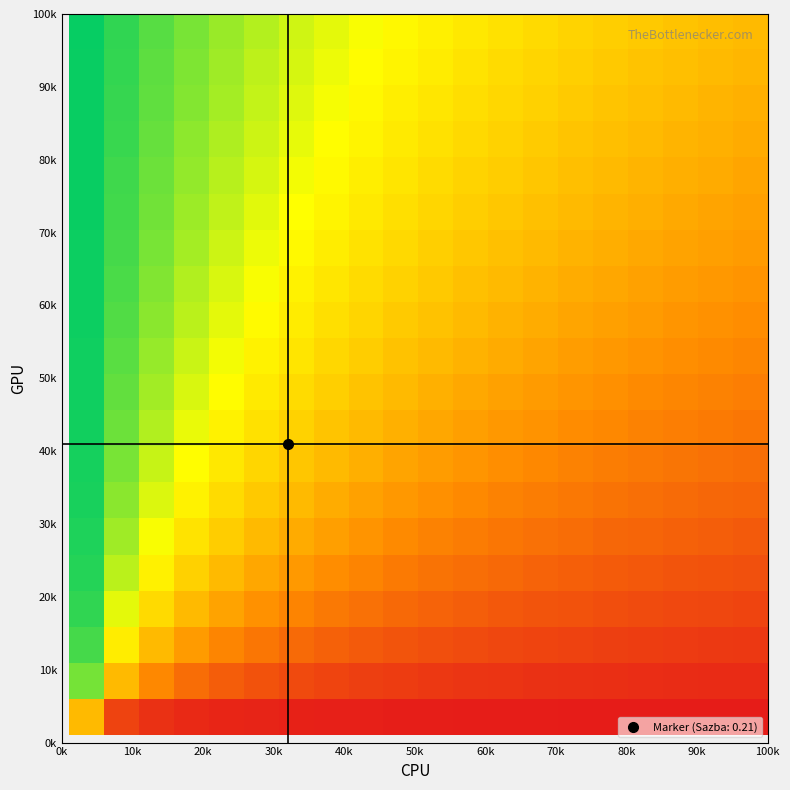

How many series are shown in this chart?

20